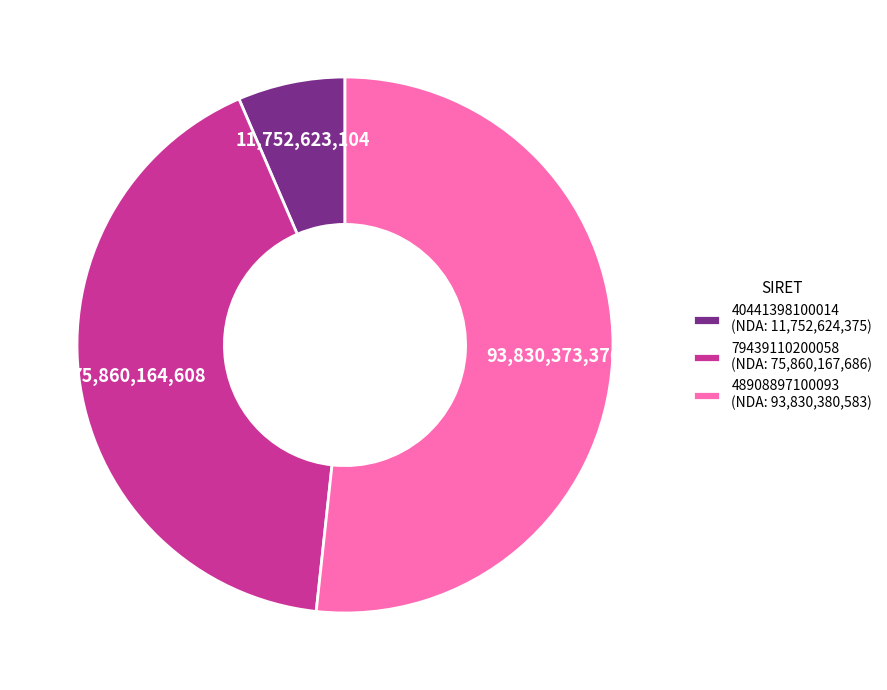

Does 40441398100014 account for over 50% of the chart?

No